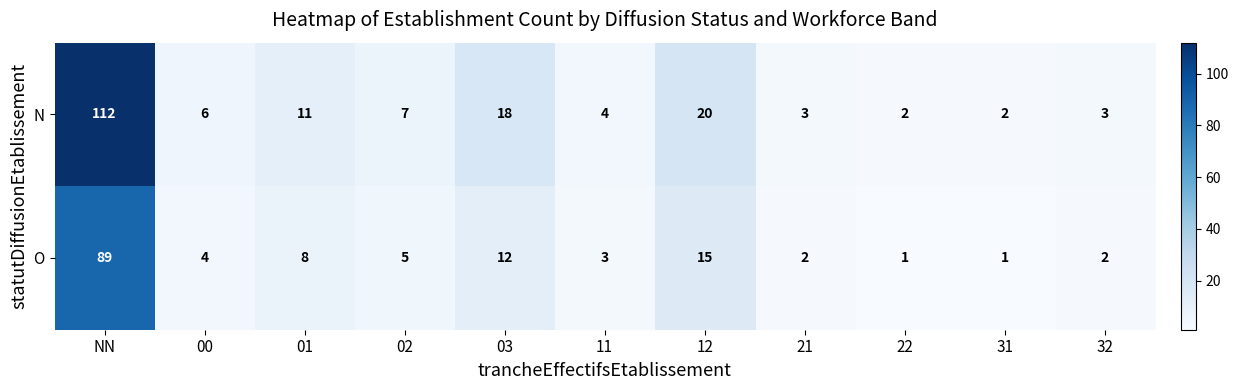

What is the sum of all O values?

142